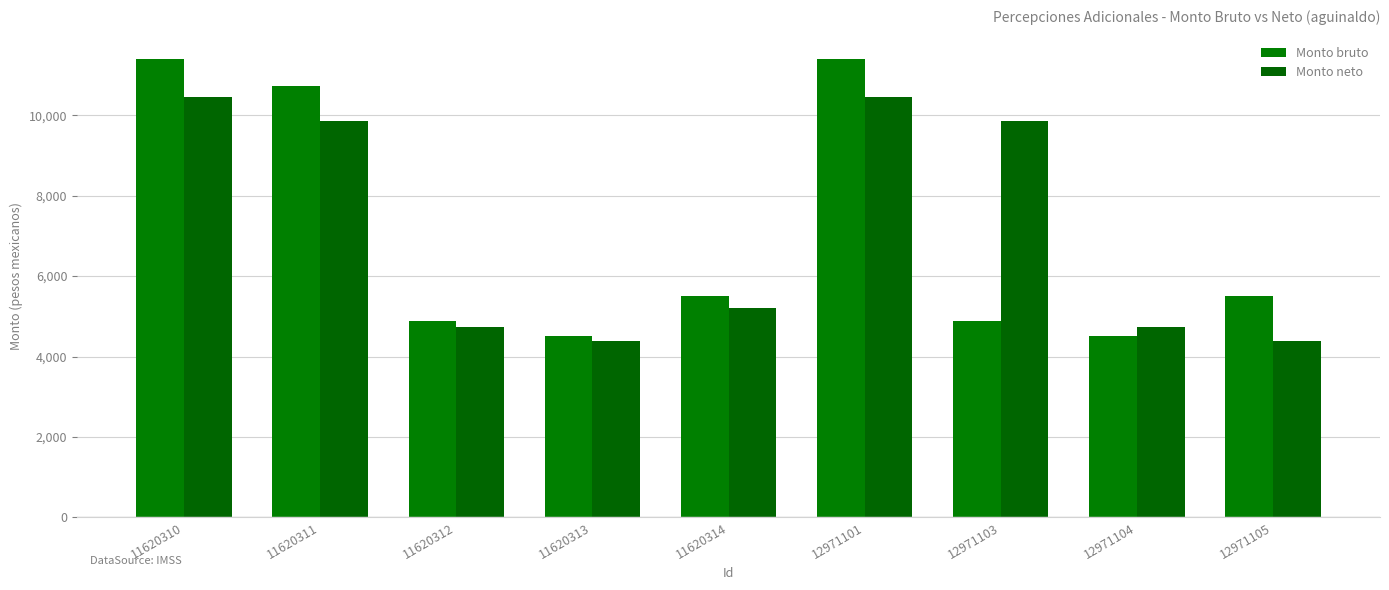

What is the value of the Monto bruto bar at the 4th from the left?

4498.2